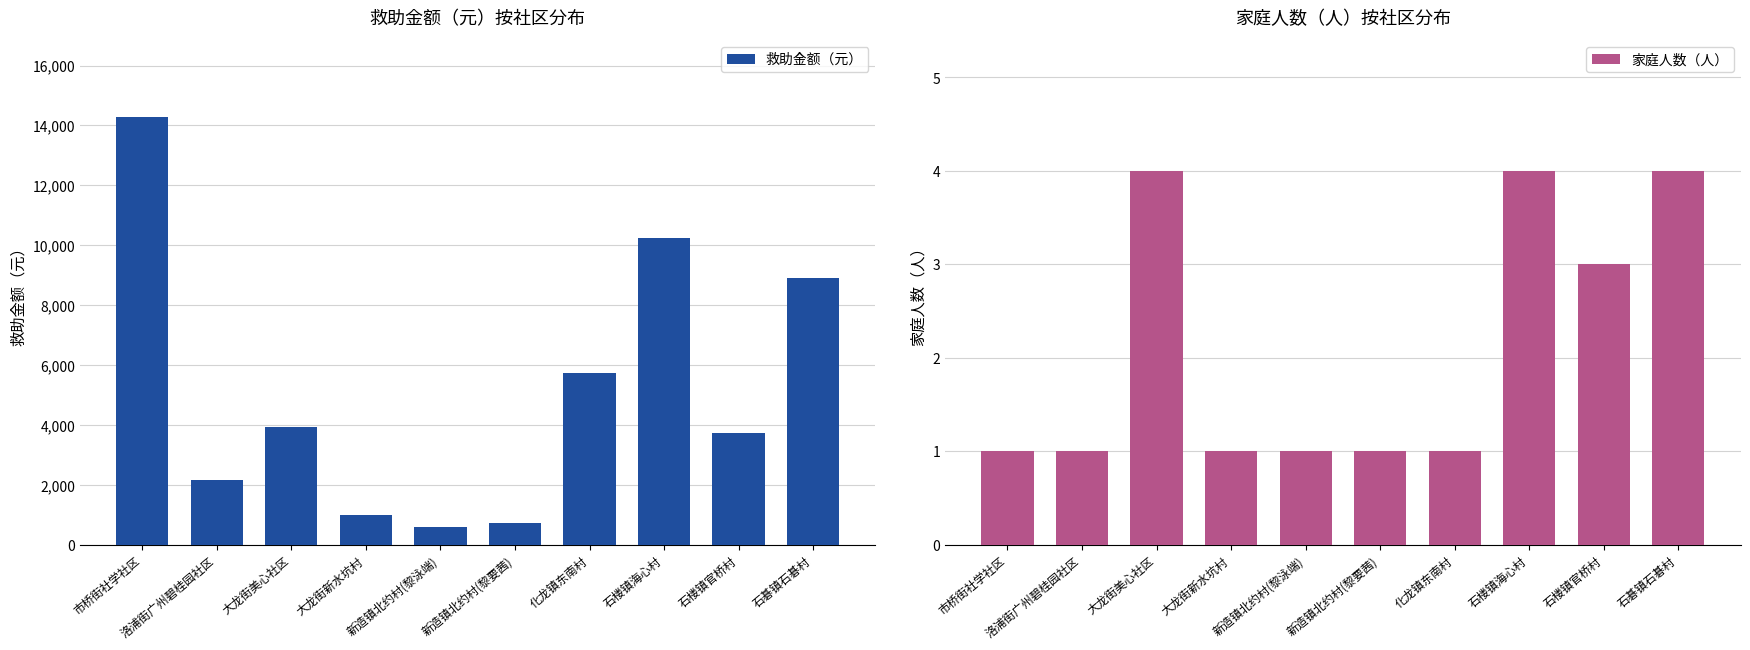

What is the average value of the 救助金额（元） series?

5132.8